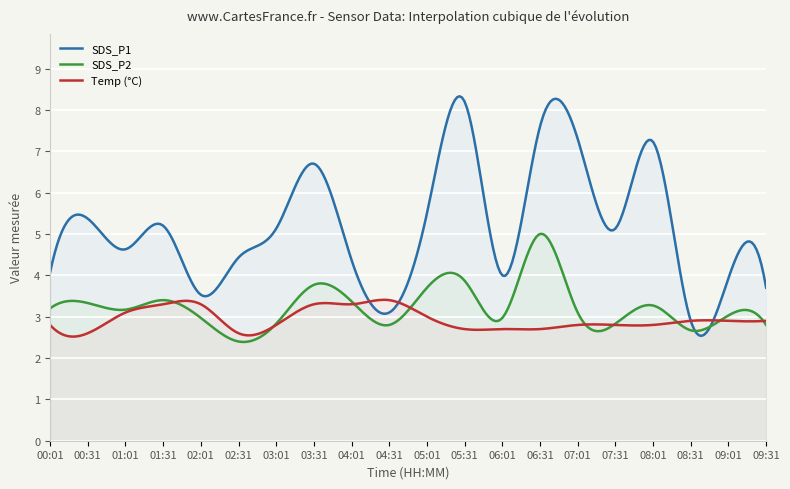

List the labels in order of SDS_P2 value, largest first.

06:31, 05:31, 03:31, 05:01, 01:31, 04:01, 00:31, 08:01, 00:01, 01:01, 07:01, 09:01, 02:01, 06:01, 03:01, 07:31, 04:31, 09:31, 08:31, 02:31